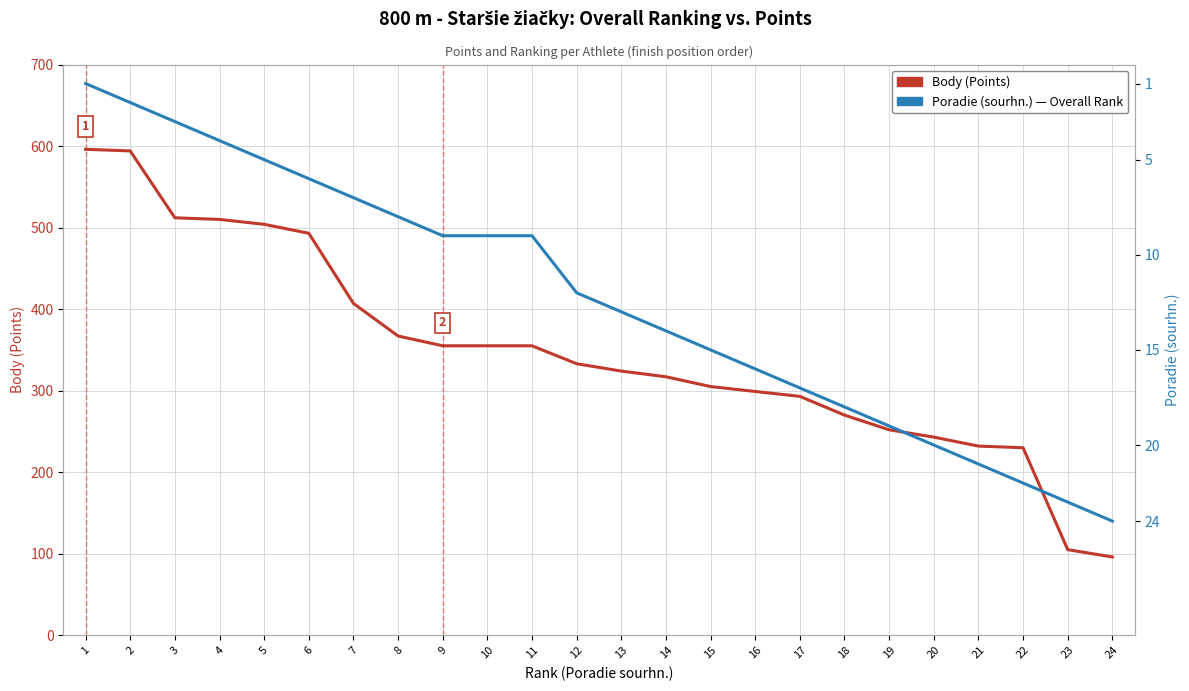

What is the lowest value of the Poradie (sourhn.) series?

1